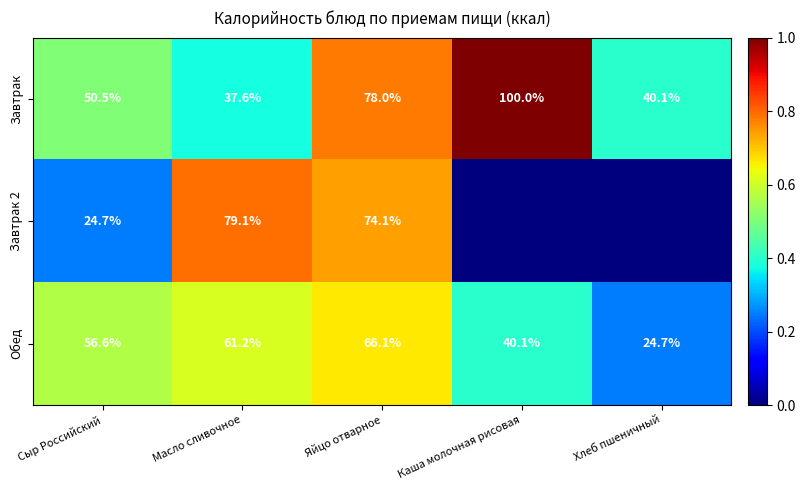

Which series changed the most between Масло сливочное and Яйцо отварное?

Завтрак